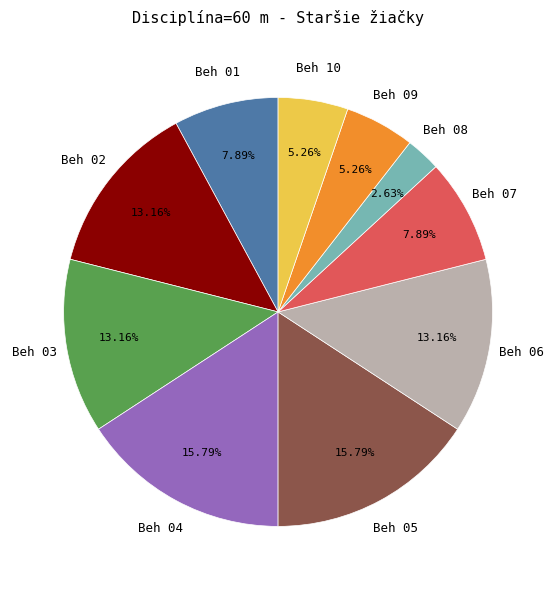

Does Beh 06 account for over 50% of the chart?

No